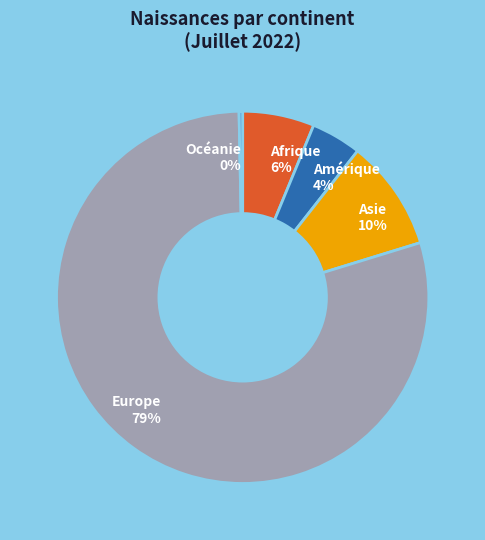

To the nearest percent, what percentage of the pie is Afrique?

6%